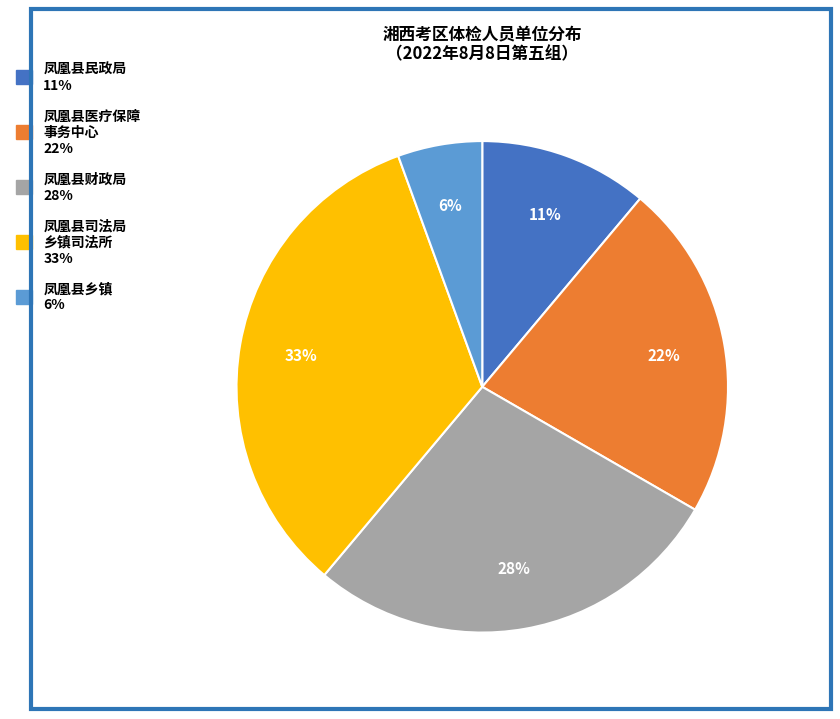

How many slices are in this pie chart?

5